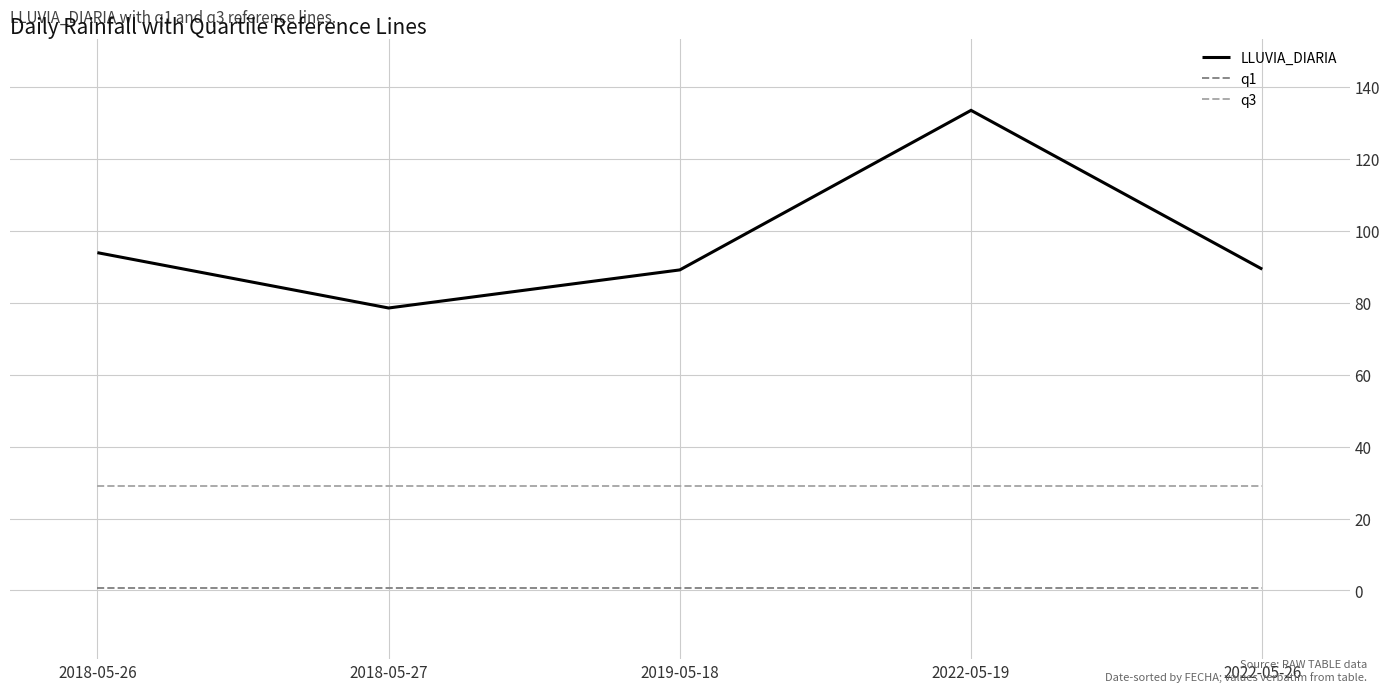

What are all the series names shown in the legend?

LLUVIA_DIARIA, q1, q3